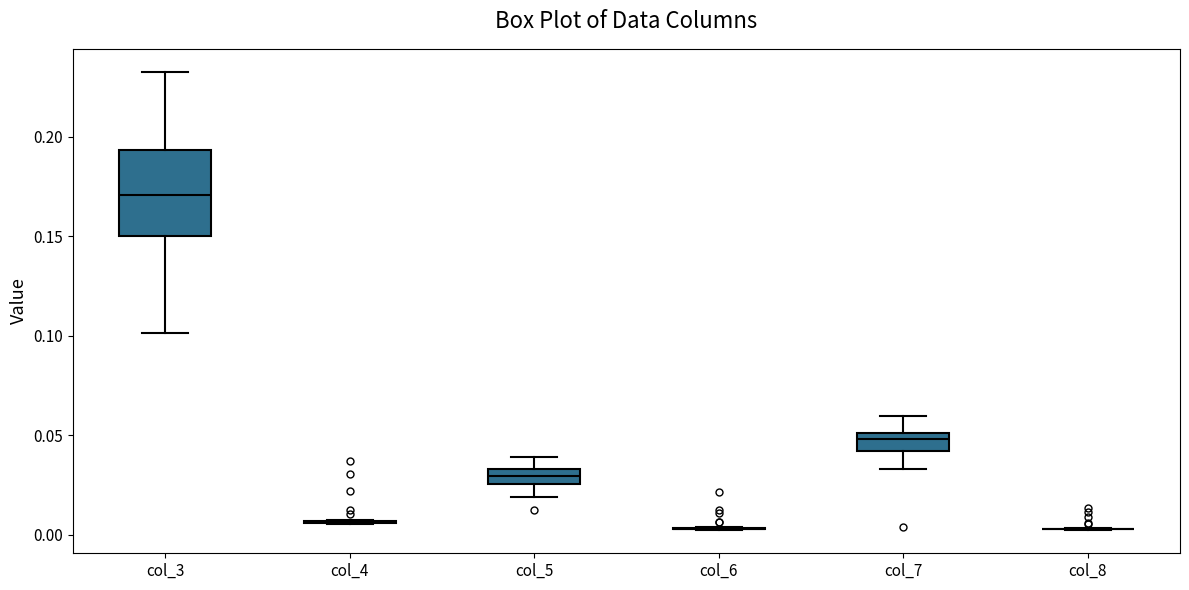

Reading left to right, transcribe this box plot: for each box, give where its median line is, the range the box spans, and where its two whiskers end, as read against the y-axis. The values are not printed on the chart, so give them approximately, as read against the axis.

col_3: median 0.170, box 0.150 to 0.195, whiskers 0.100 to 0.235
col_4: box collapsed to a line at 0.005, whiskers 0.005 to 0.005
col_5: median 0.030, box 0.025 to 0.035, whiskers 0.020 to 0.040
col_6: box collapsed to a line at 0.005, whiskers 0.000 to 0.005
col_7: median 0.050 (inside the box), box 0.040 to 0.050, whiskers 0.035 to 0.060
col_8: box collapsed to a line at 0.005, whiskers 0.000 to 0.005